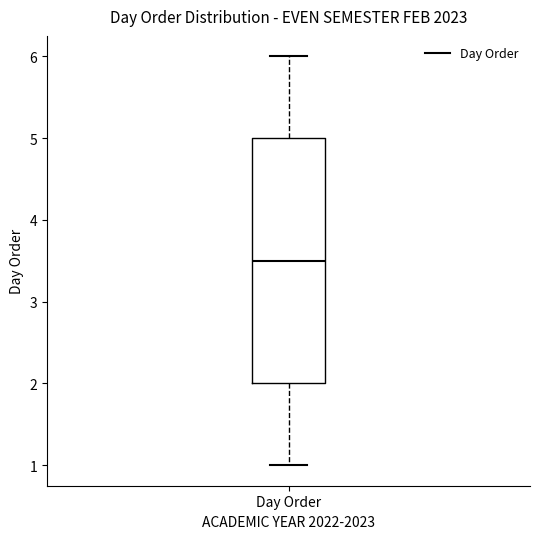

Transcribe this box plot: give where the median line is, the range the box spans, and where the two whiskers end, as read against the y-axis. The values are not printed on the chart, so give them approximately, as read against the axis.

median 3.5, box 2.0 to 5.0, whiskers 1.0 to 6.0